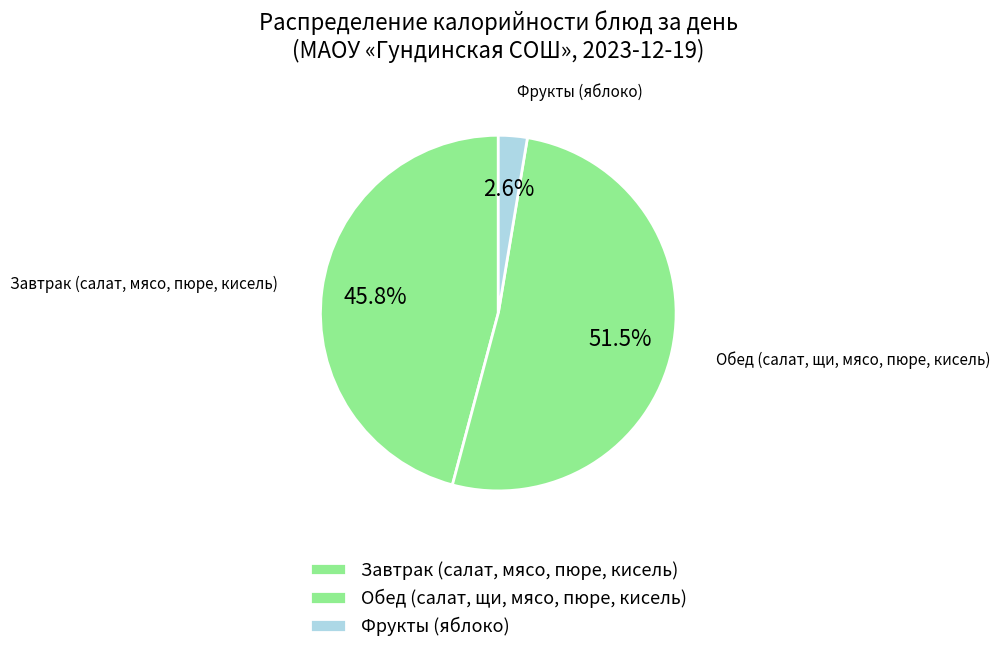

How many slices are in this pie chart?

3